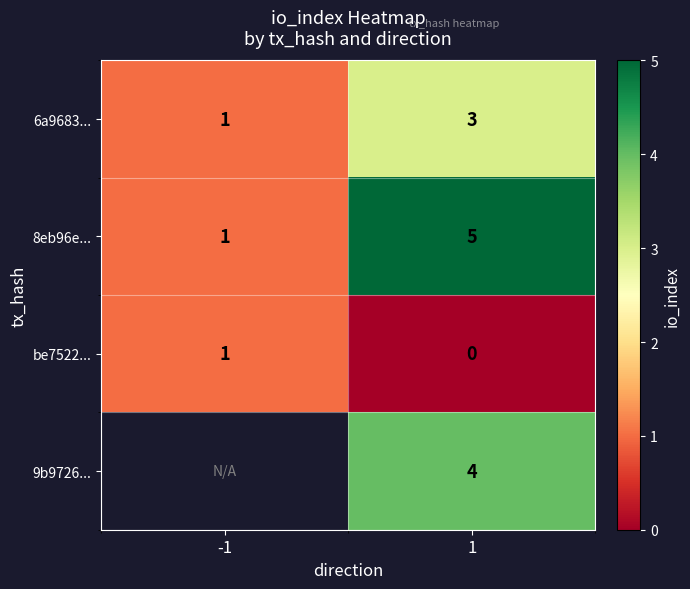

What is the difference between the maximum and minimum values in the 8eb96e... series?

4